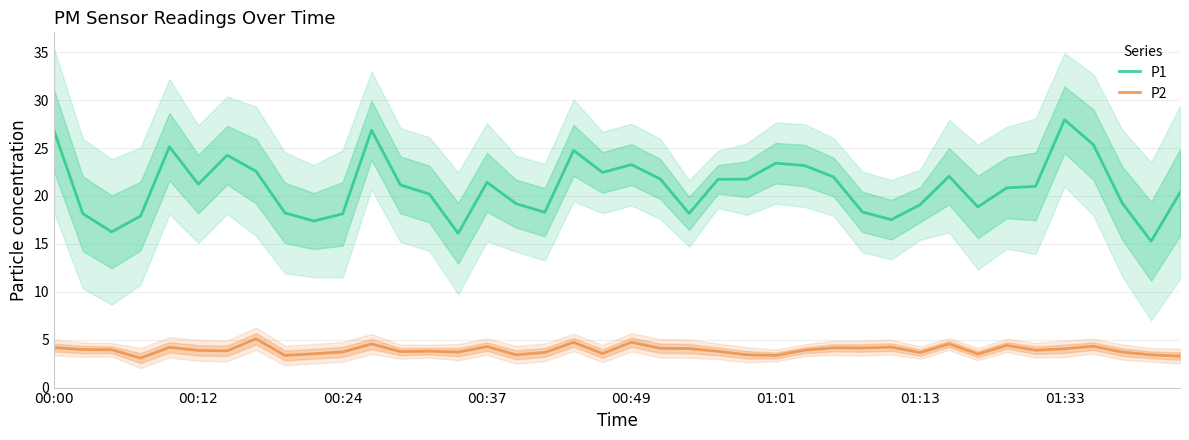

True or false: P1 and P2 intersect in this chart.

False